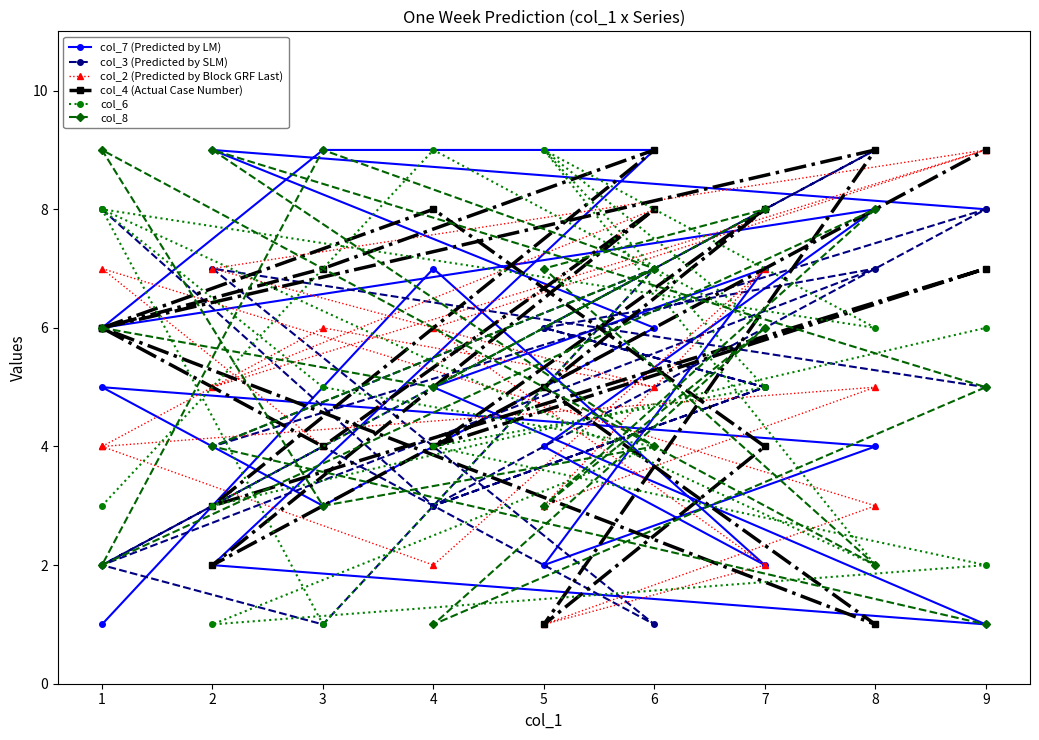

At which category is the sum across all series the highest?

6